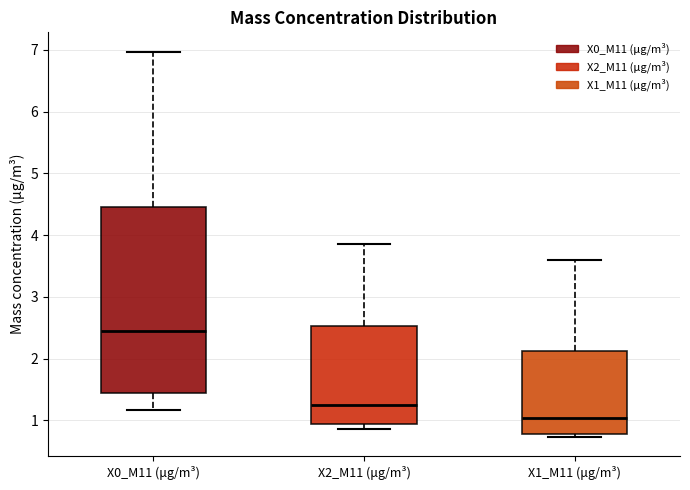

Where is the lower edge of the box for X0_M11 (μg/m³) on the y-axis? The values are not printed on the chart, so give them approximately, as read against the axis.

1.5